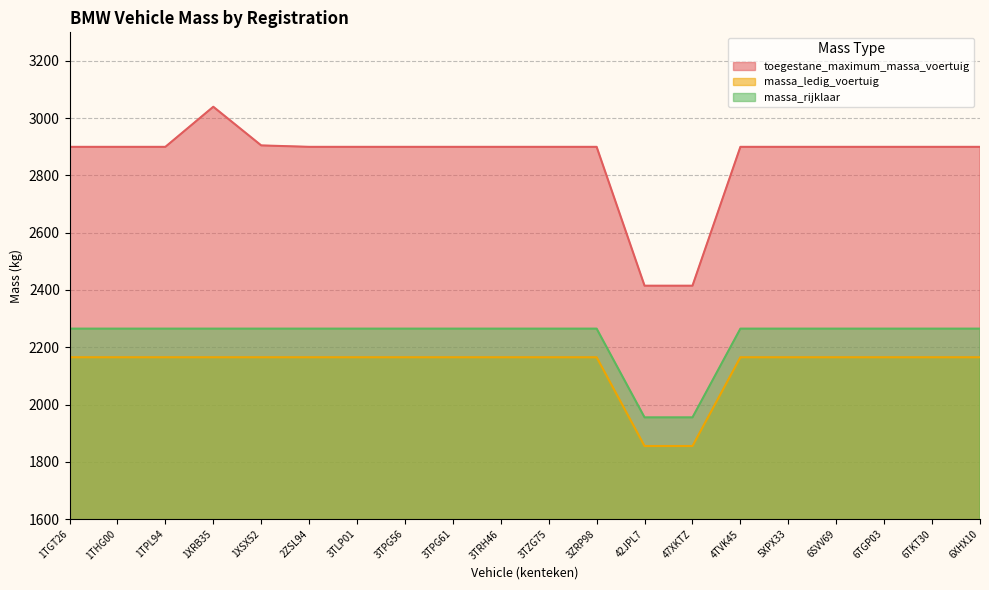

What is the label of the 4th point from the left?

1XRB35